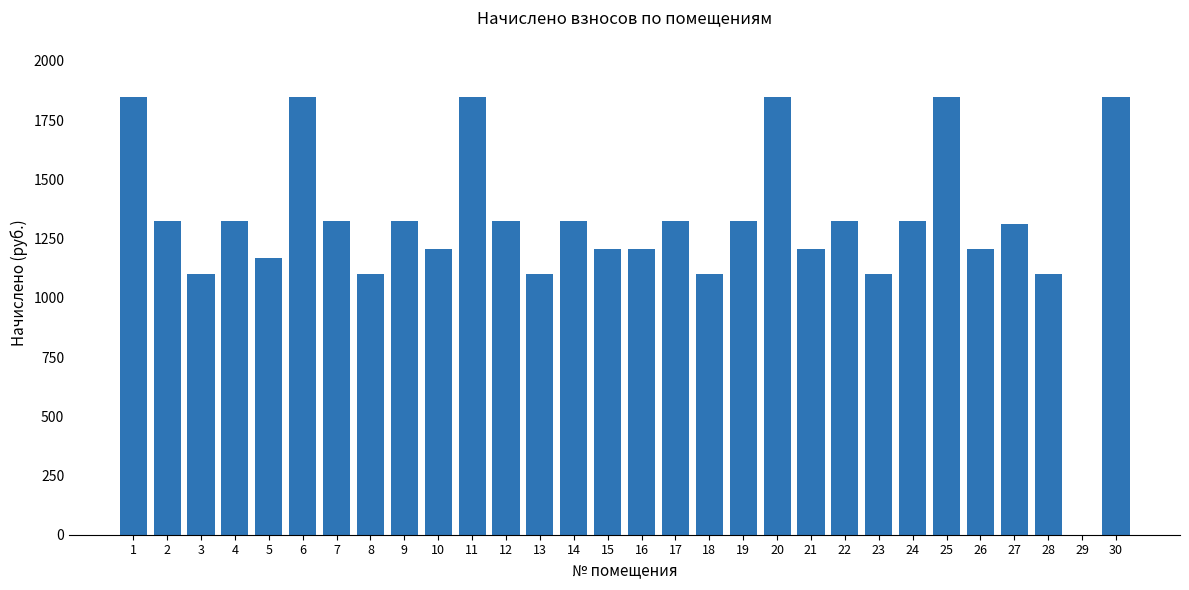

Reading left to right, what are all the values shown in this chart?

1847.6	1322.9	1100.3	1322.9	1167.1	1847.6	1322.9	1100.3	1322.9	1205.2	1847.6	1322.9	1100.3	1322.9	1205.2	1205.2	1322.9	1100.3	1322.9	1847.6	1205.2	1322.9	1100.3	1322.9	1847.6	1205.2	1313.3	1100.3	0.0	1847.6